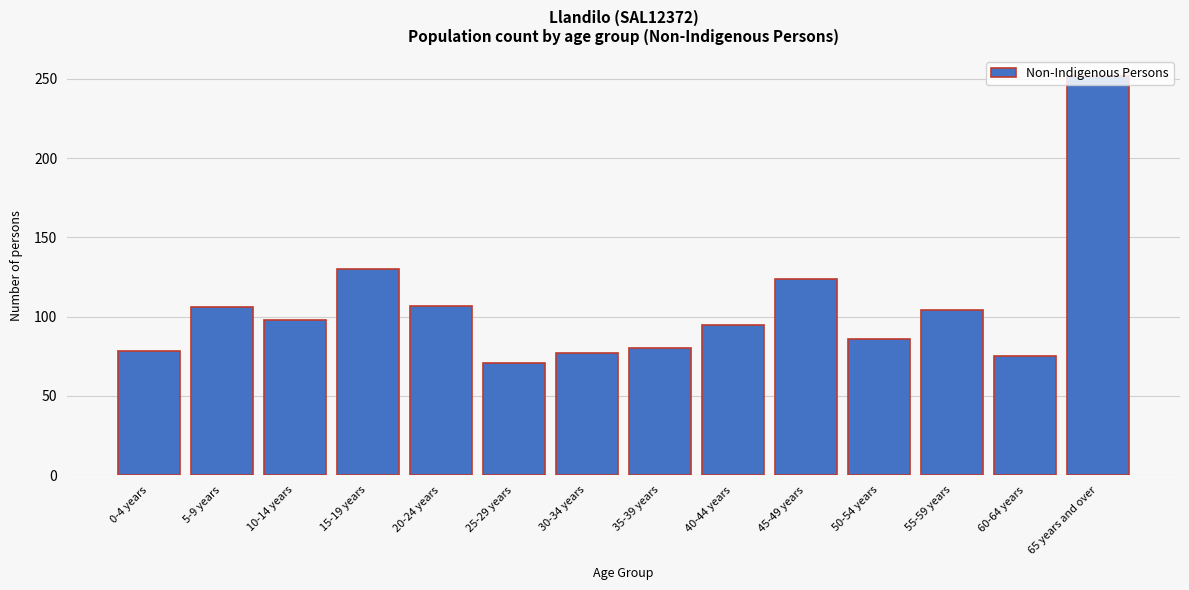

What is the difference between the second highest and second lowest values?

55